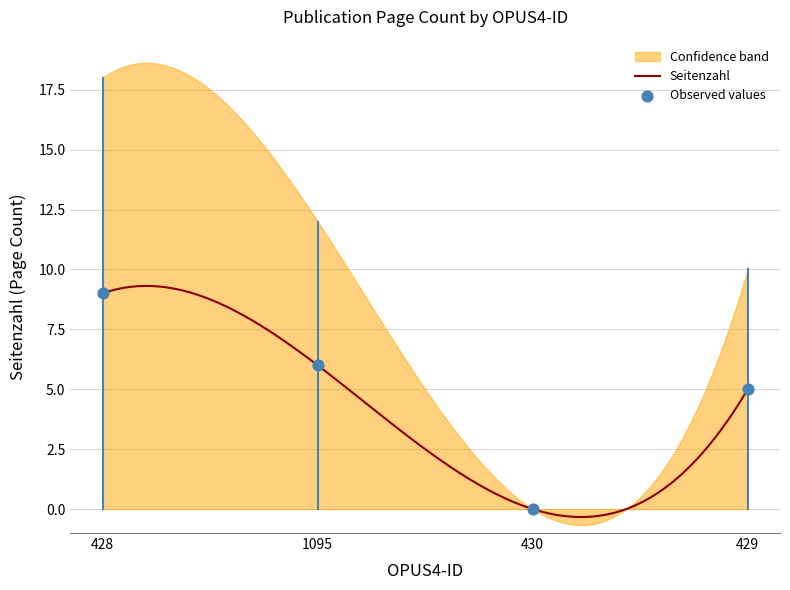

What is the change in value from 428 to 1095?

-3